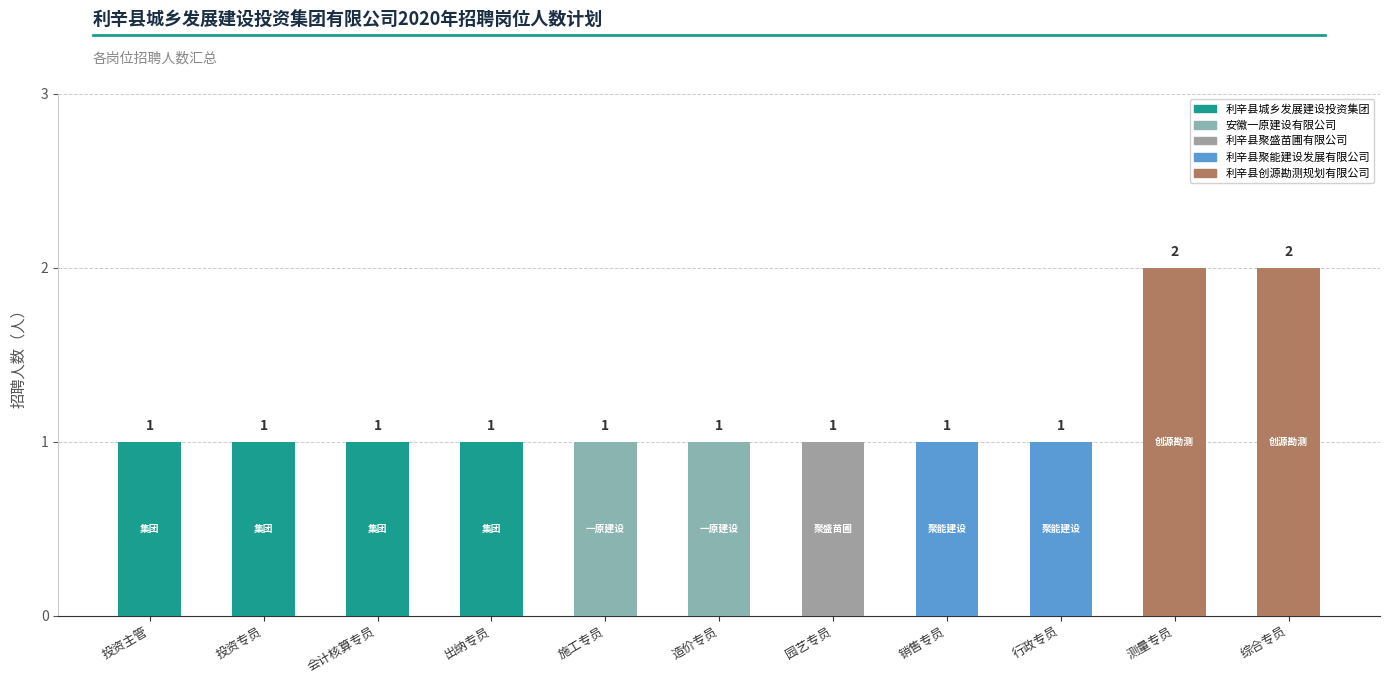

How many categories are shown in the chart?

11